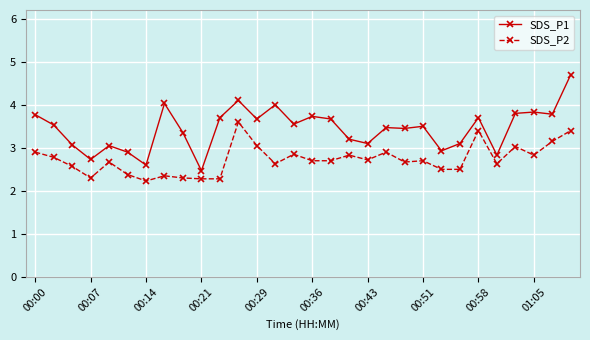

Which series has the widest spread of values?

SDS_P1